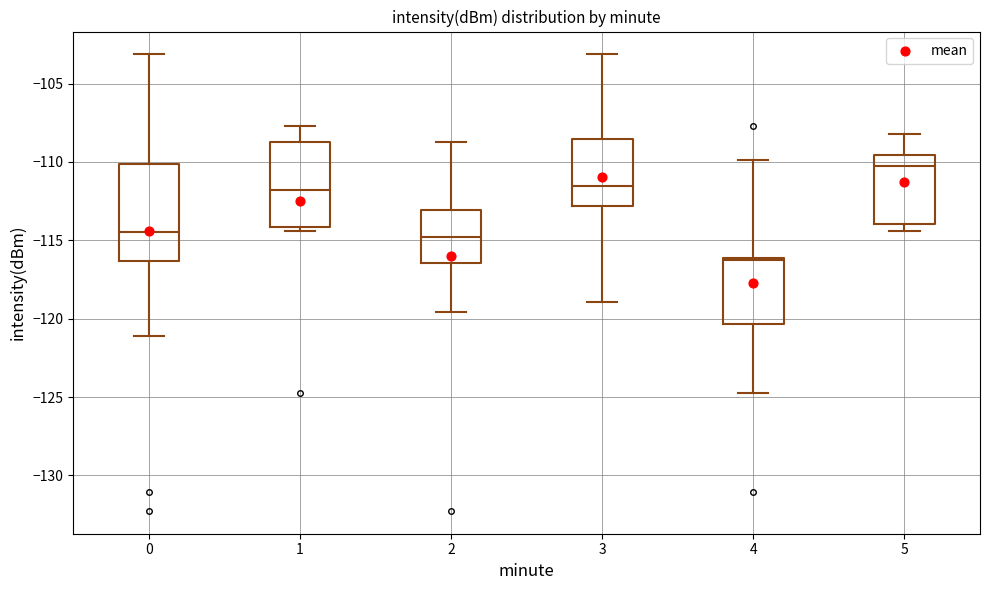

Where does the median line of the box at x = 1 sit on the y-axis? The values are not printed on the chart, so give them approximately, as read against the axis.

-112.0